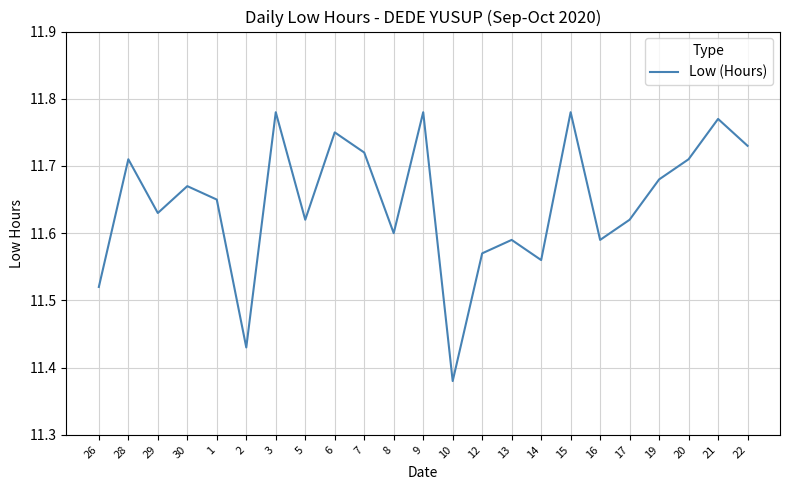

At which category does the chart reach its minimum across all series?

10